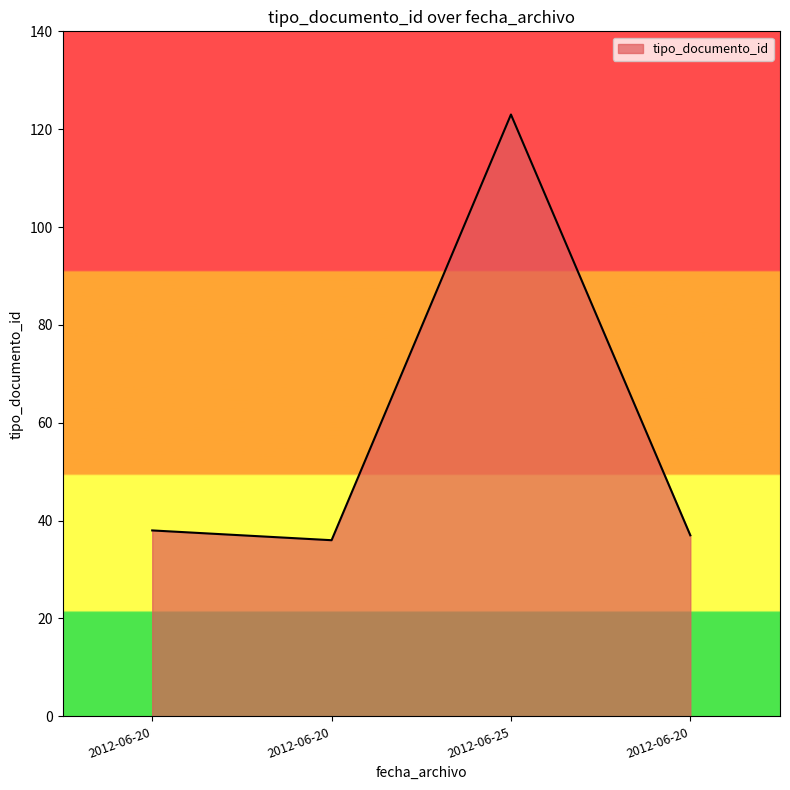

How many series are shown in this chart?

1